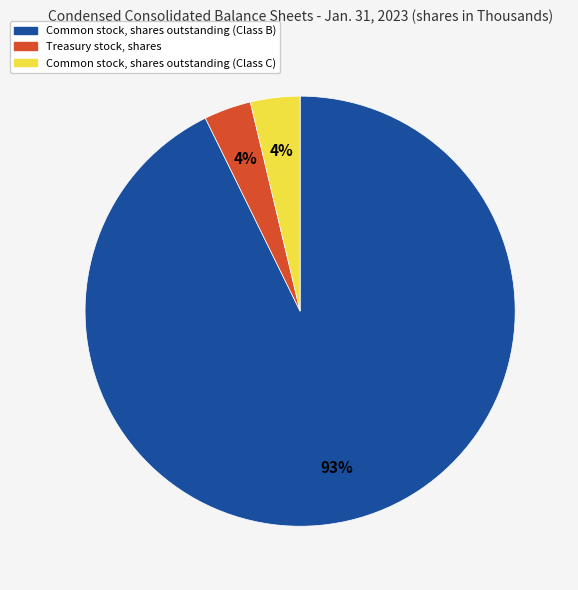

Combined, do Common stock, shares outstanding (Class B) and Common stock, shares outstanding (Class C) account for over 50%?

Yes